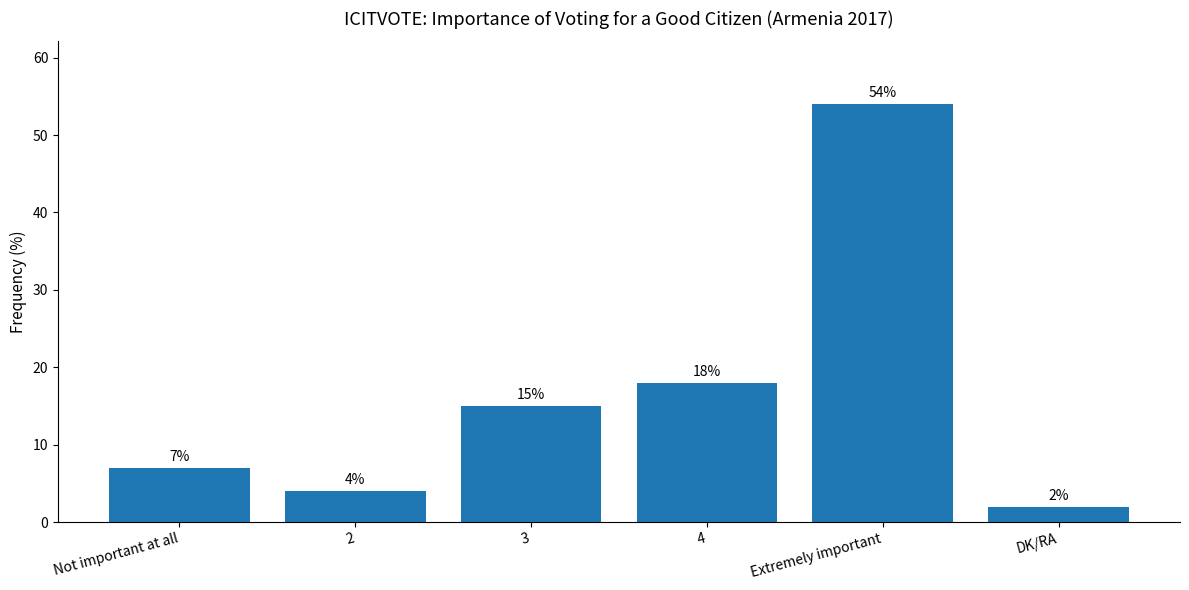

What is the ratio of the value at 2 to the value at Not important at all?

0.6